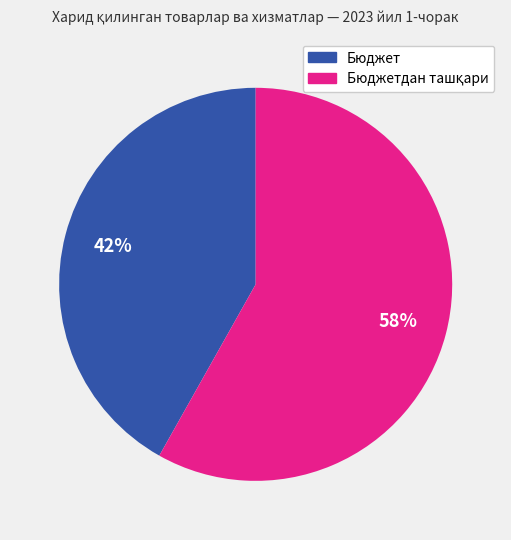

The Бюджет slice represents 42% of the pie. True or false?

True